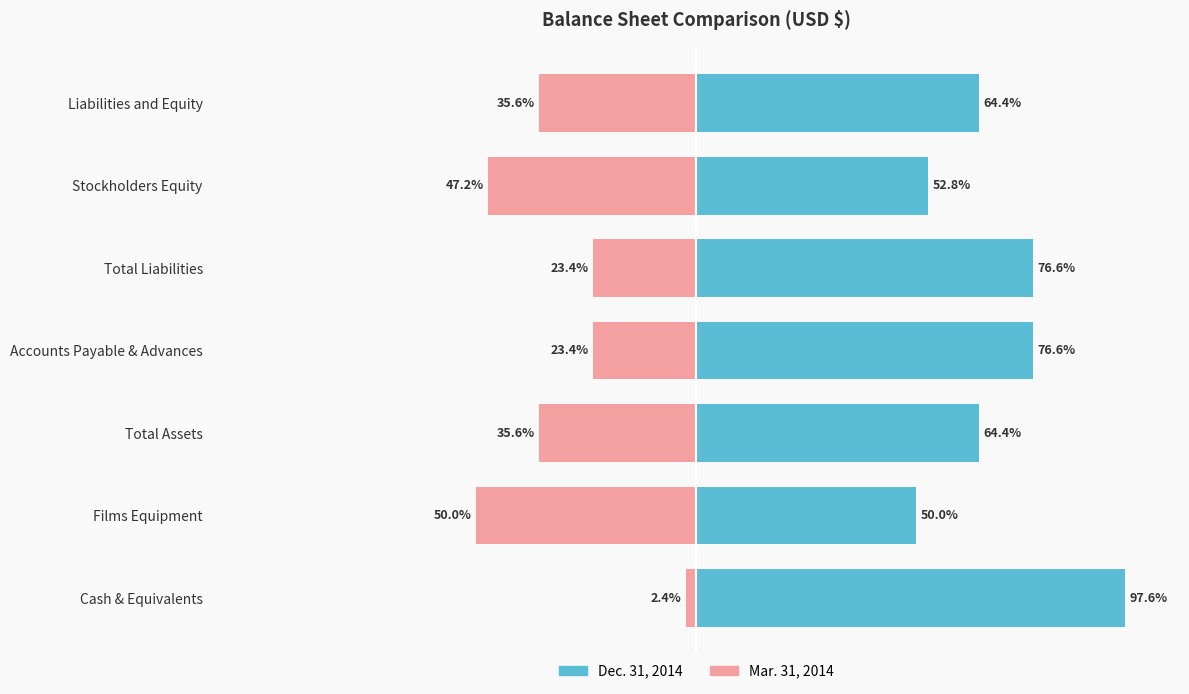

The Dec. 31, 2014 series shows 113.3 at Total Assets. True or false?

False